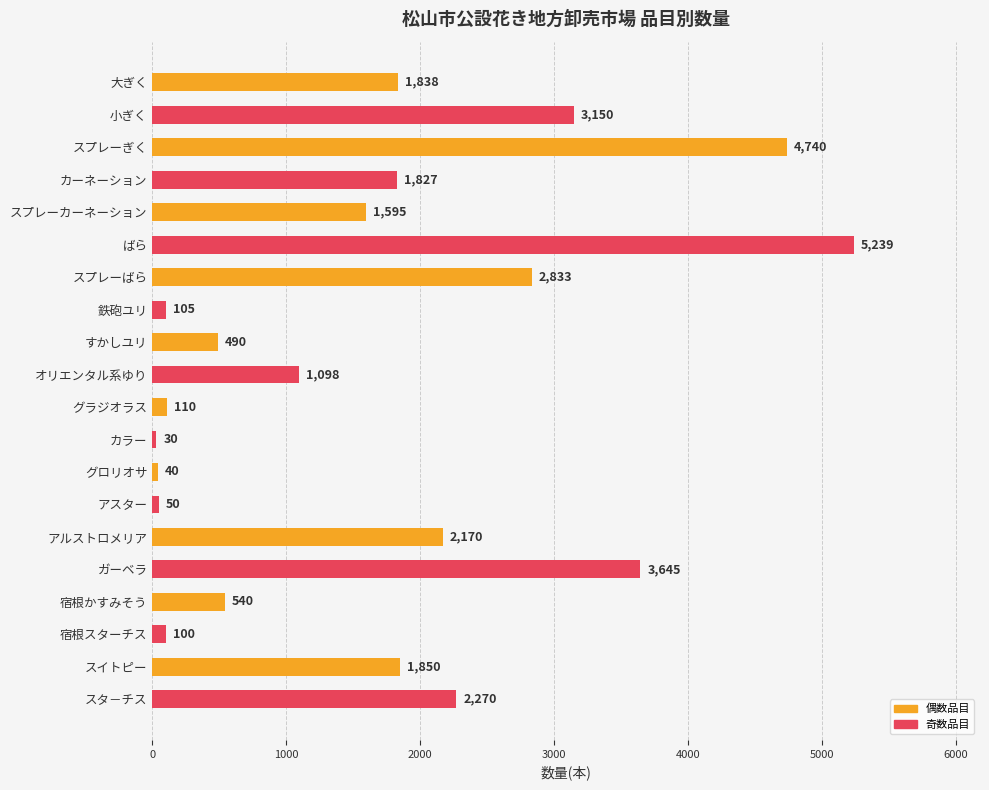

Does the chart contain any negative values?

No